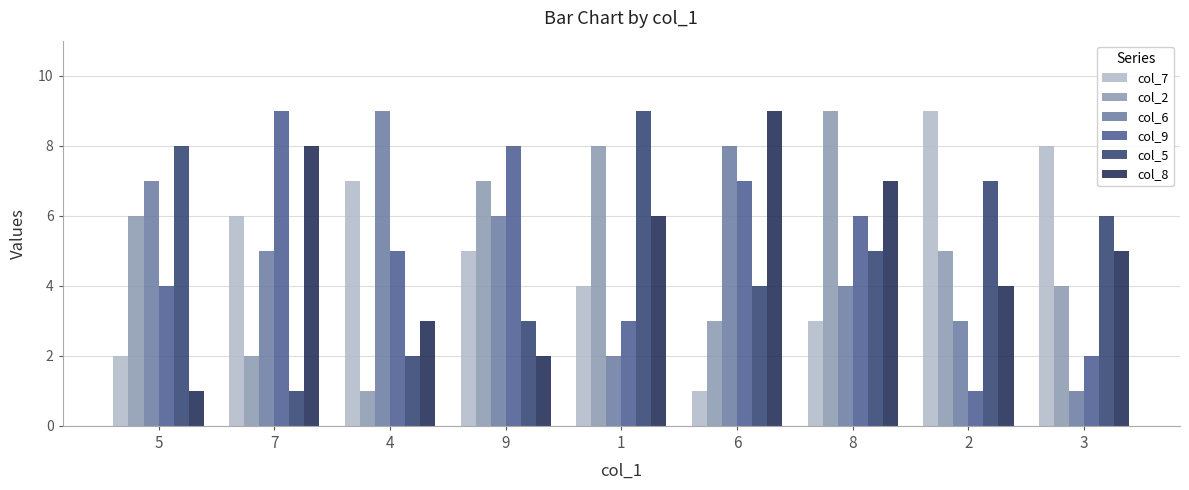

Which series changed the most between 9 and 6?

col_8